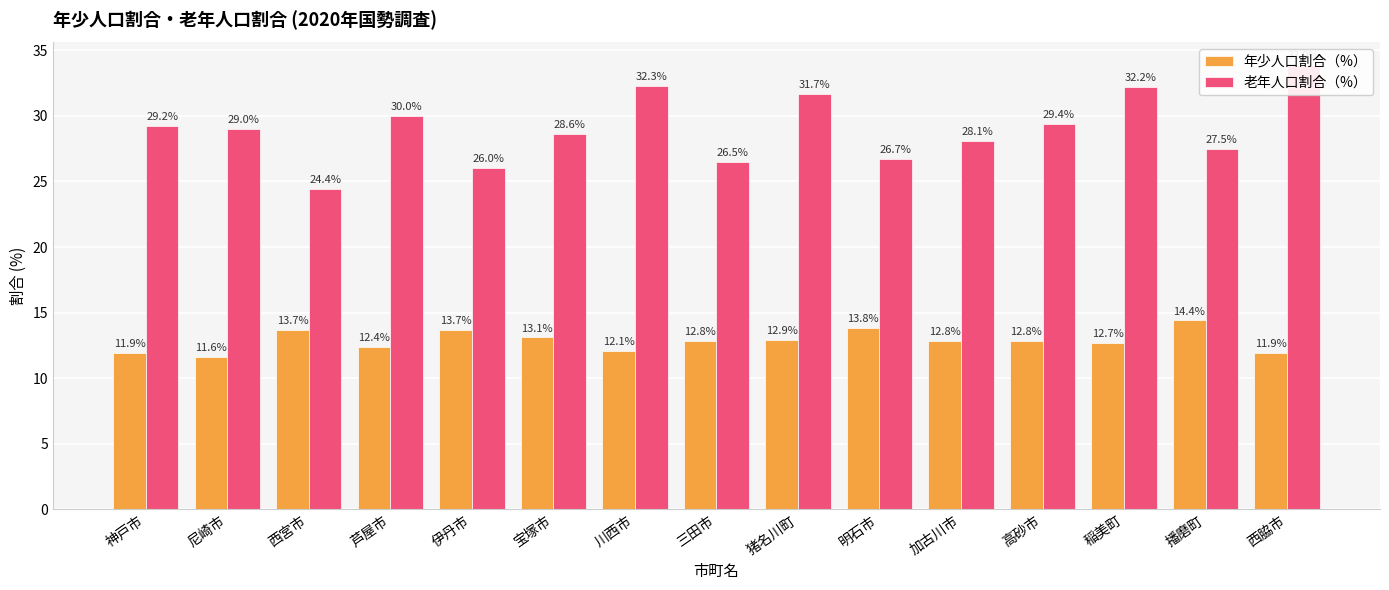

What is the difference between the highest and lowest values at 伊丹市?

12.3